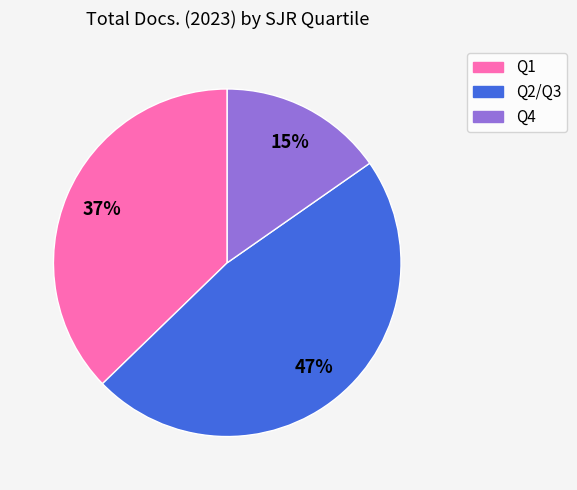

To the nearest percent, what is the average slice percentage?

33%